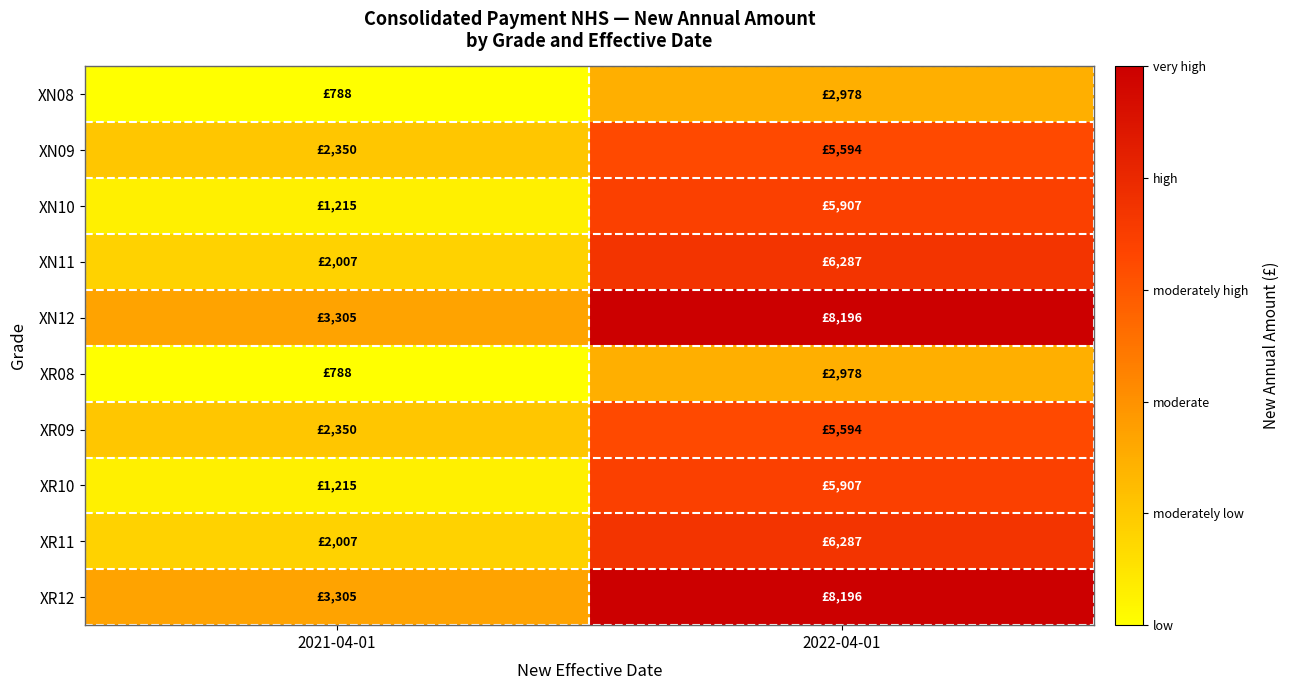

At 2021-04-01, list the series in order from largest to smallest.

XN12, XR12, XN09, XR09, XN11, XR11, XN10, XR10, XN08, XR08